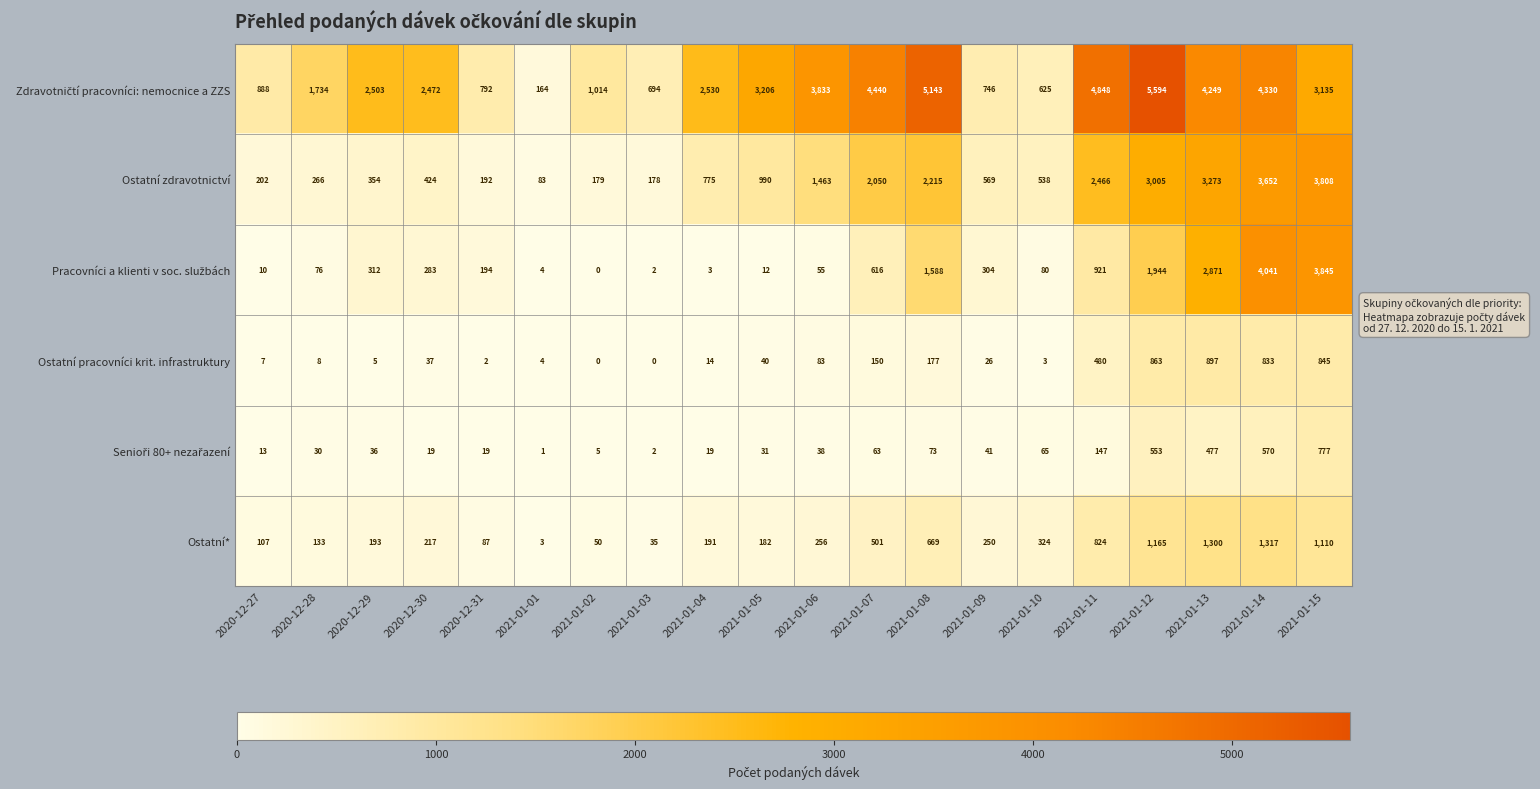

What is the total value across all series at 2020-12-29?

3403